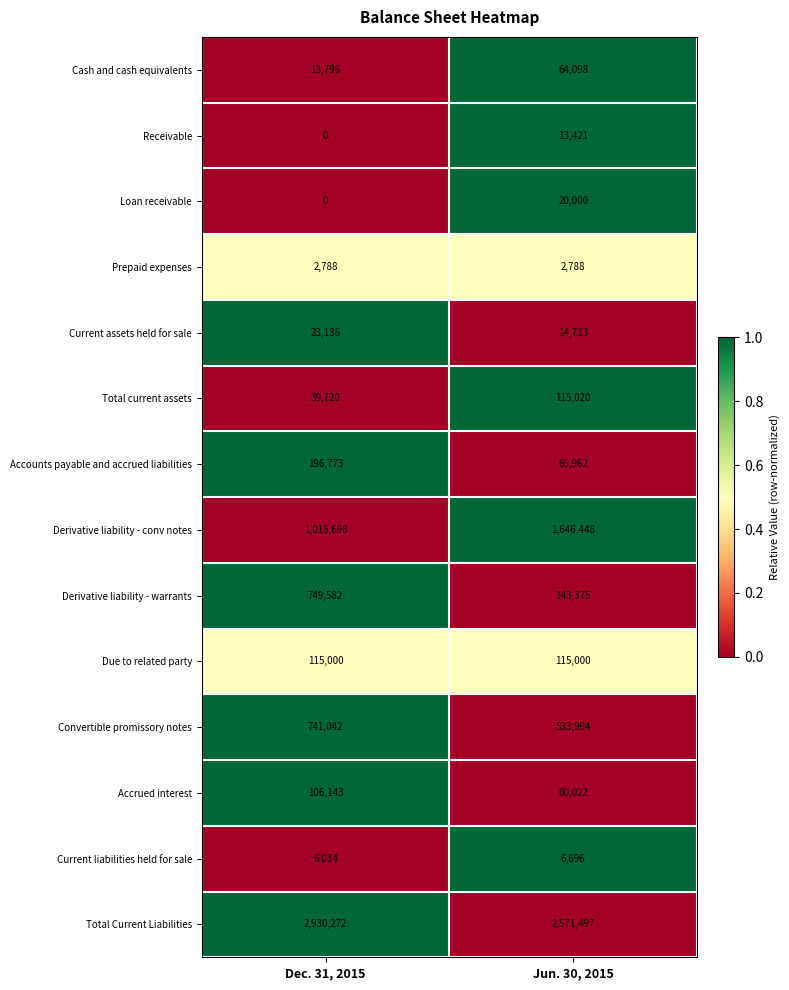

At which label is Current liabilities held for sale closest to 6365?

Dec. 31, 2015